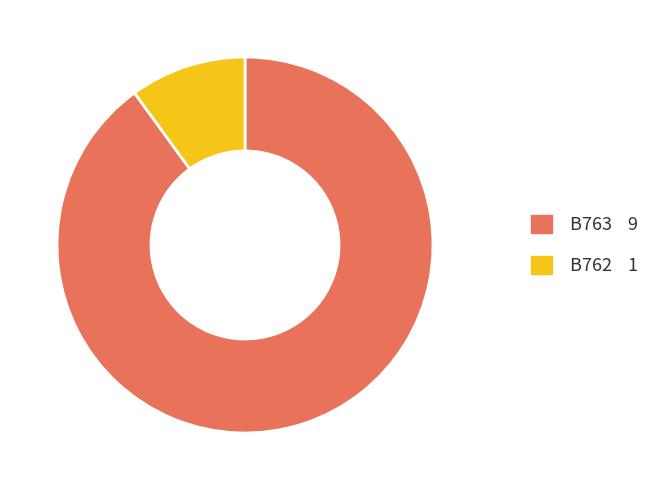

Count the number of slices in the pie.

2